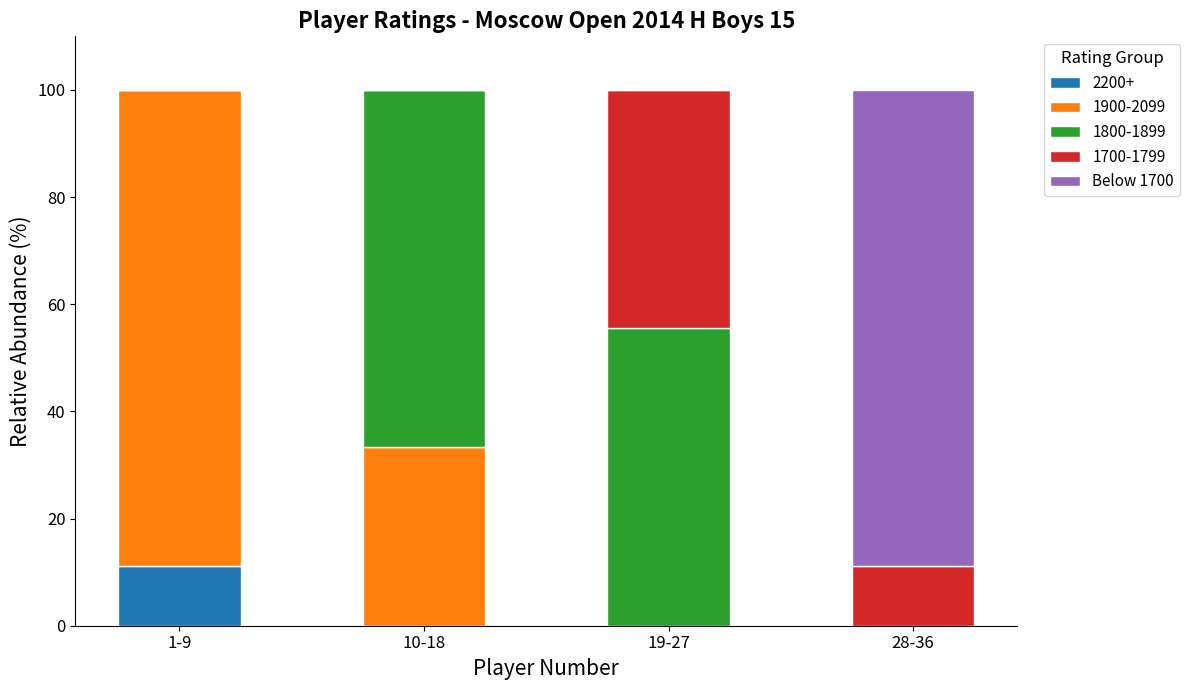

What is the maximum value for 2200+?

11.1